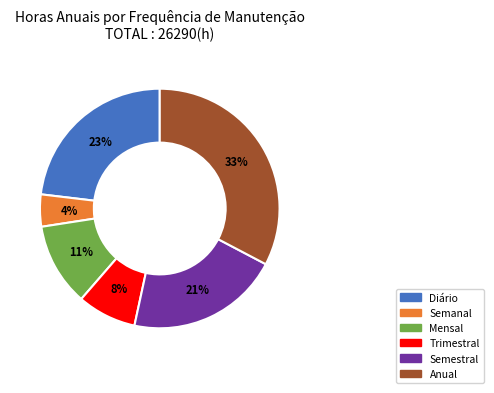

Count the number of slices in the pie.

6